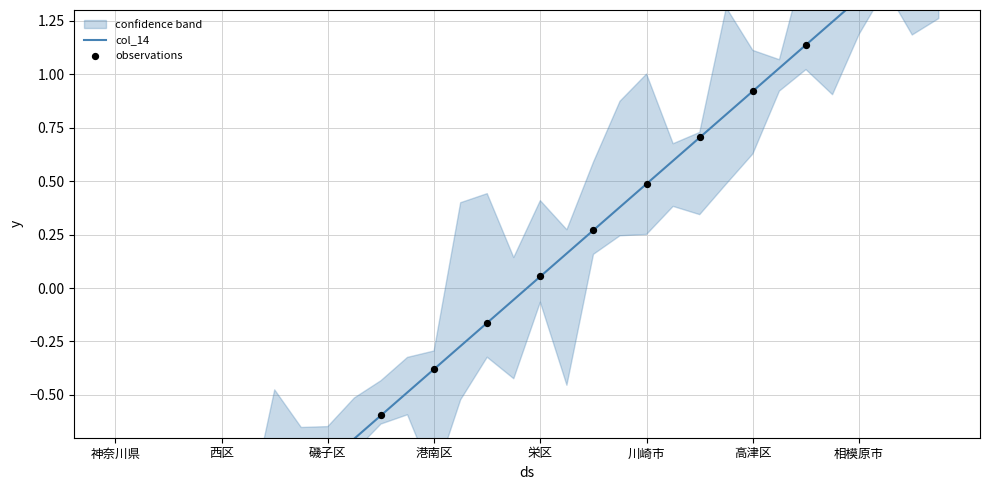

What is the ratio of the value at 宮前区 to the value at 麻生区?

0.9